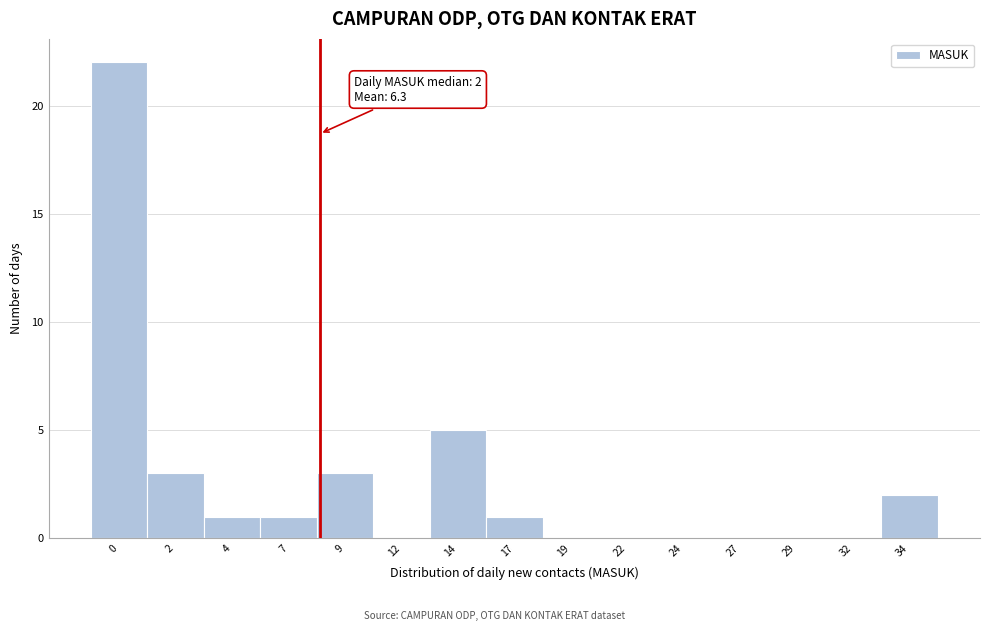

Reading left to right, what are all the values shown in this chart?

0=22	2=3	4=1	7=1	9=3	12=0	14=5	17=1	19=0	22=0	24=0	27=0	29=0	32=0	34=2